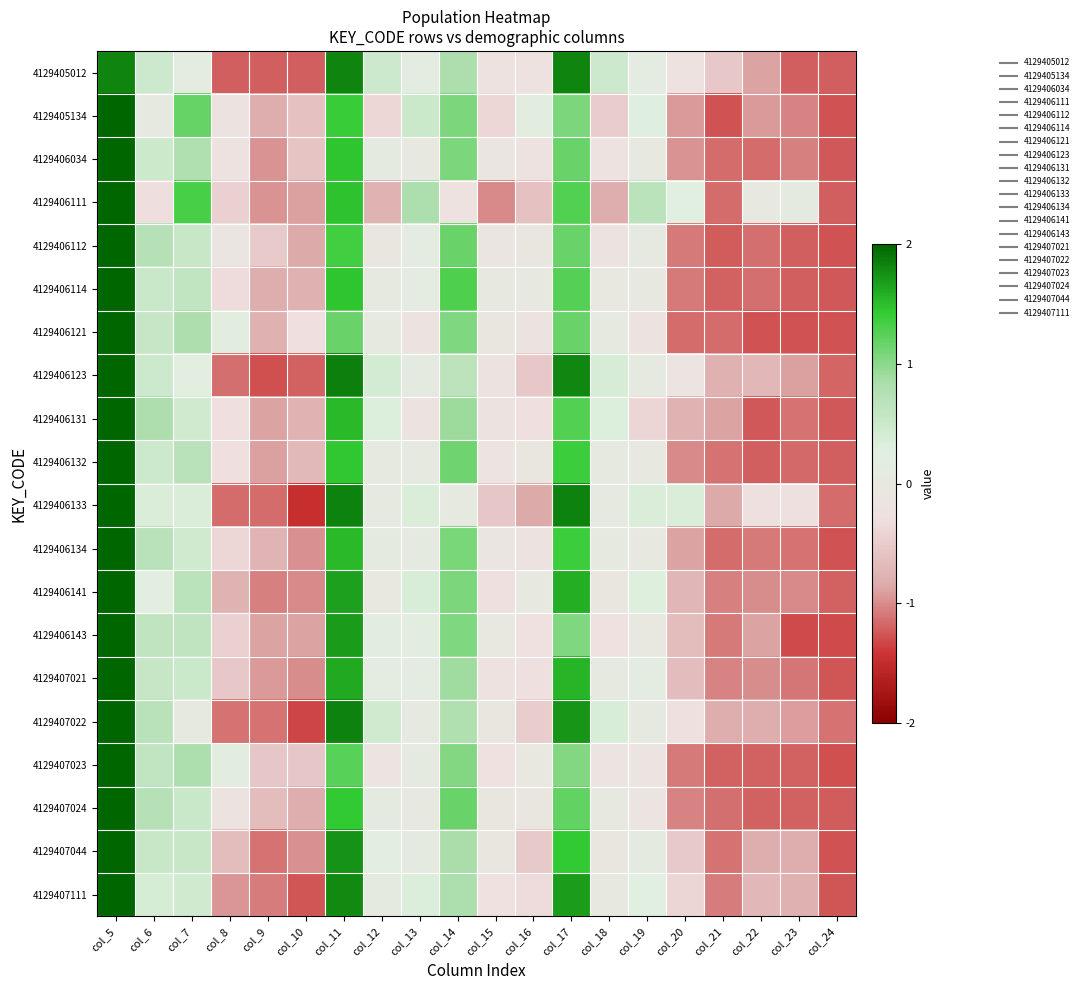

Count the number of categories in the chart.

20